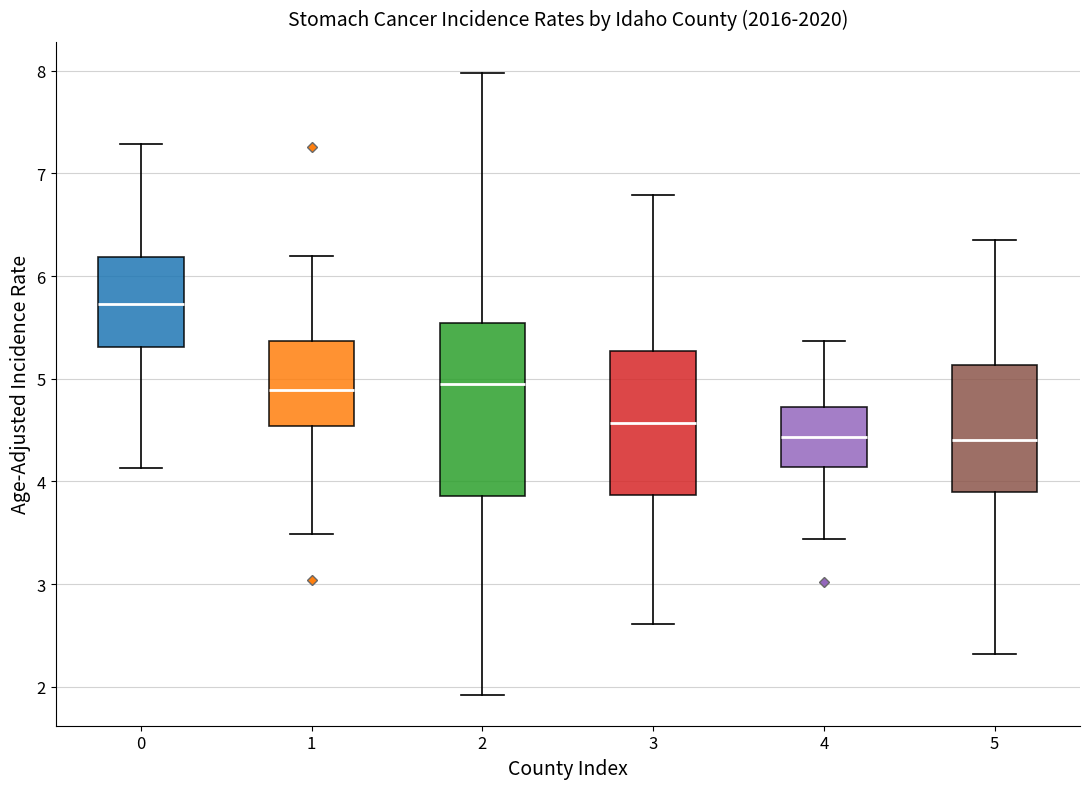

Reading left to right, transcribe this box plot: for each box, give where its median line is, the range the box spans, and where its two whiskers end, as read against the y-axis. The values are not printed on the chart, so give them approximately, as read against the axis.

0: median 5.7, box 5.3 to 6.2, whiskers 4.1 to 7.3
1: median 4.9, box 4.5 to 5.4, whiskers 3.5 to 6.2
2: median 4.9, box 3.9 to 5.5, whiskers 1.9 to 8.0
3: median 4.6, box 3.9 to 5.3, whiskers 2.6 to 6.8
4: median 4.4, box 4.1 to 4.7, whiskers 3.4 to 5.4
5: median 4.4, box 3.9 to 5.1, whiskers 2.3 to 6.3